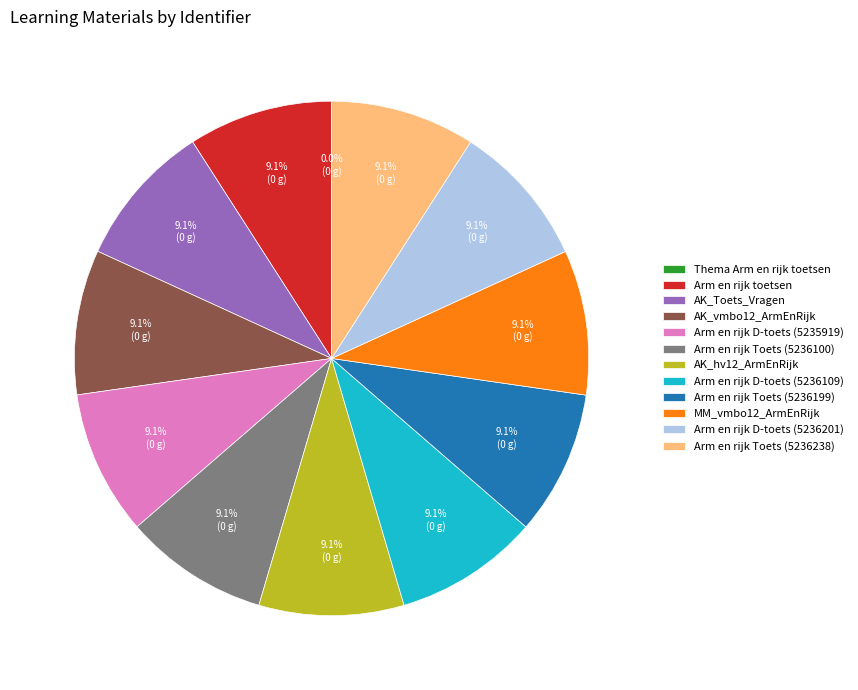

Does any single category account for the majority?

No